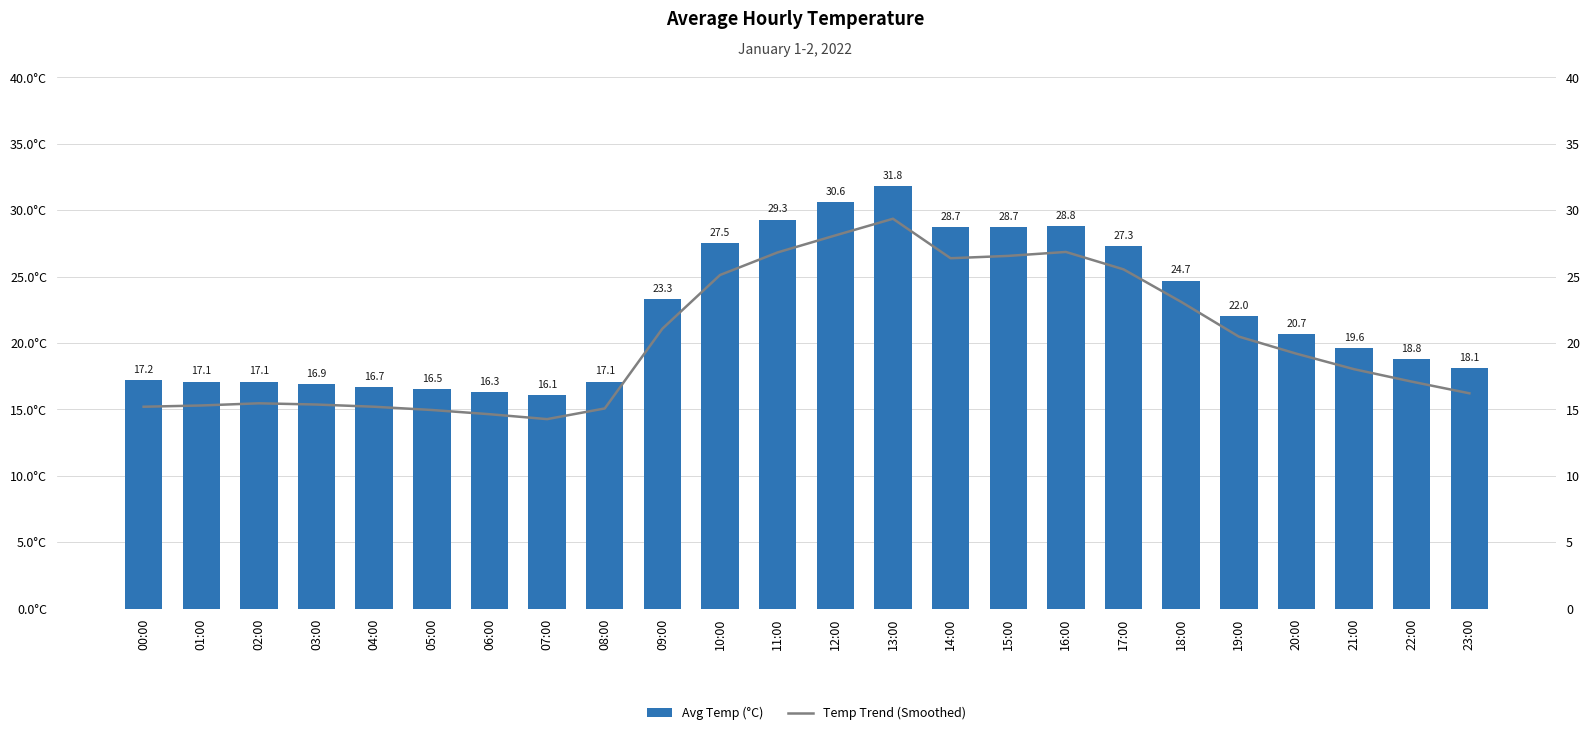

How many data points in Avg Temp (°C) are less than 20?

12